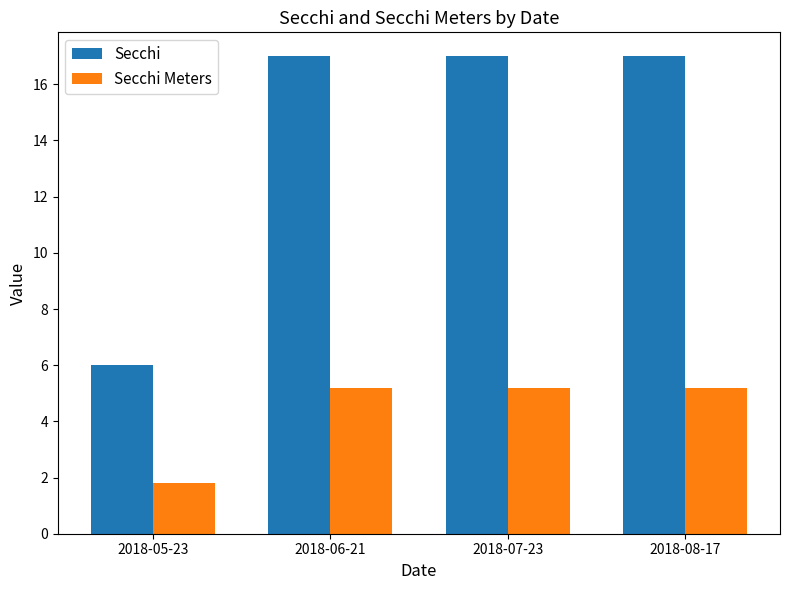

What is the label of the 2nd bar from the right?

2018-07-23